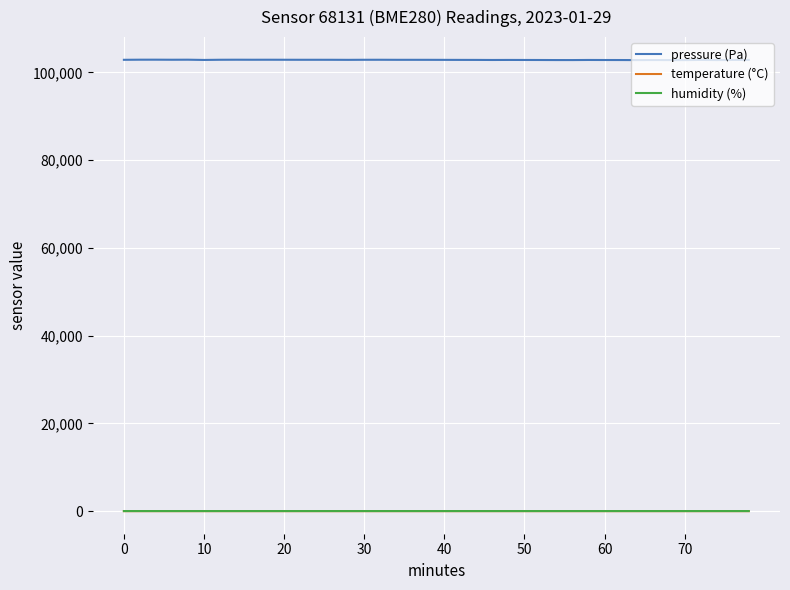

True or false: temperature (°C) and pressure (Pa) intersect in this chart.

False